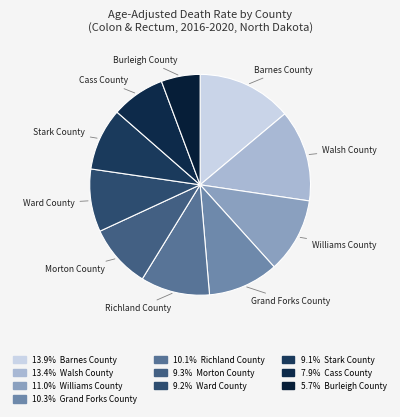

How many slices are in this pie chart?

10